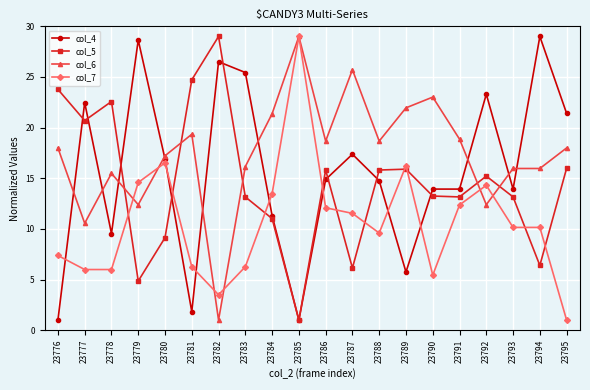

True or false: col_5 has more than 2 interior local peaks.

True